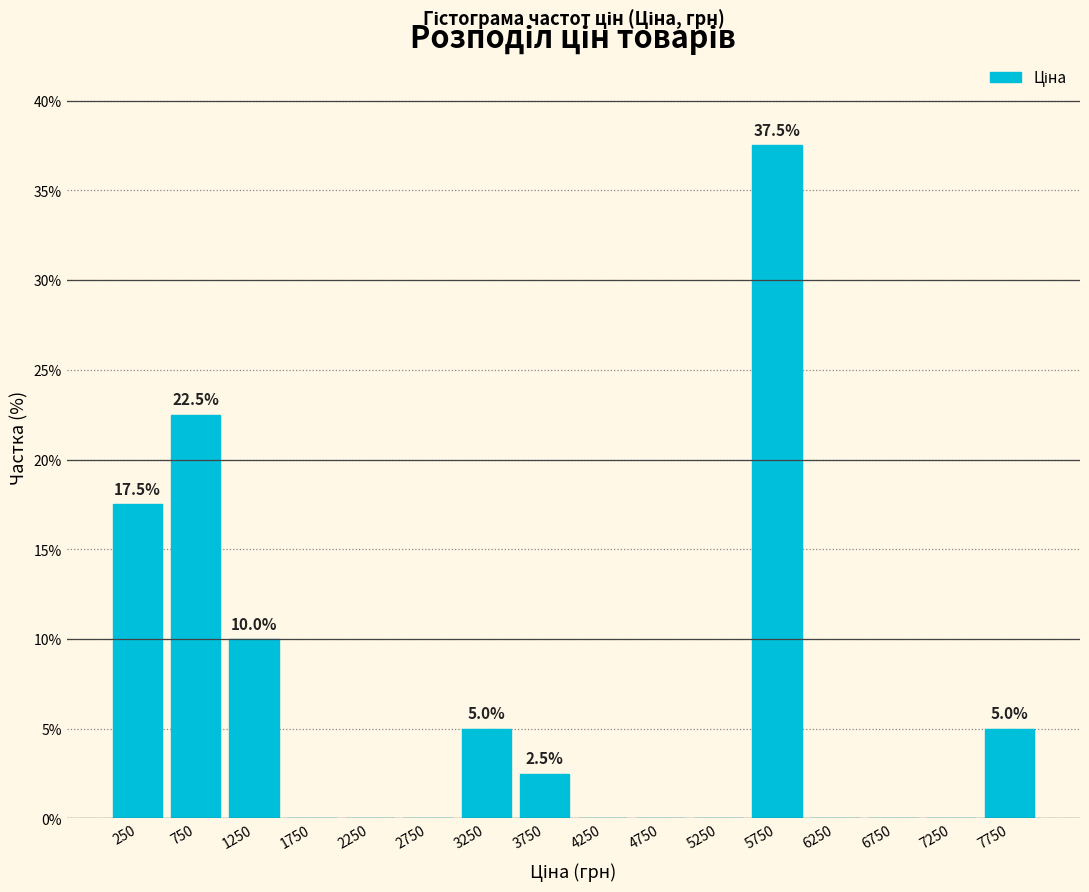

Reading left to right, list all the values displayed in this chart.

250=17.5	750=22.5	1250=10.0	1750=0.0	2250=0.0	2750=0.0	3250=5.0	3750=2.5	4250=0.0	4750=0.0	5250=0.0	5750=37.5	6250=0.0	6750=0.0	7250=0.0	7750=5.0